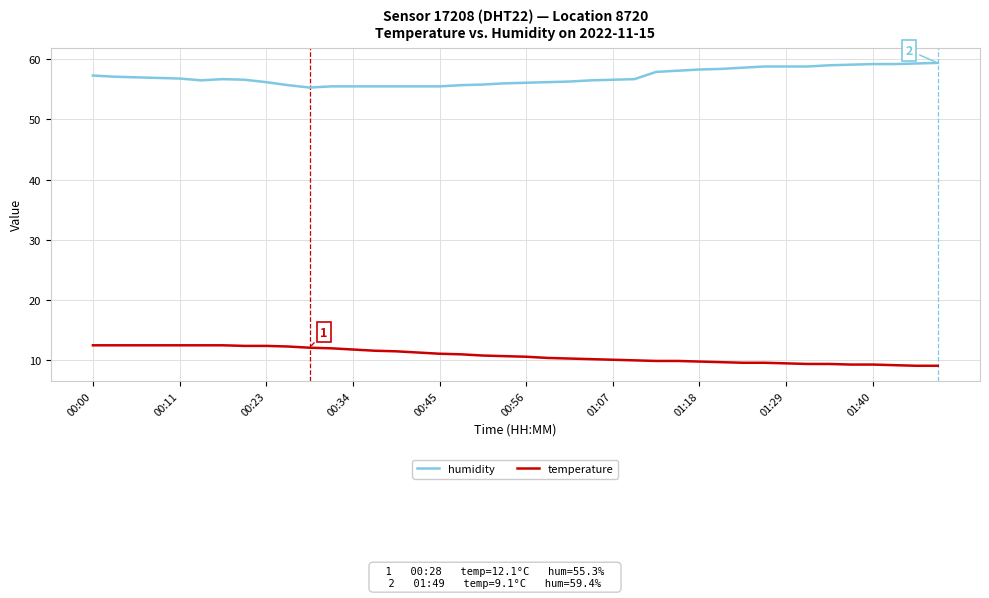

What is the difference between the maximum and minimum values in the humidity series?

4.1